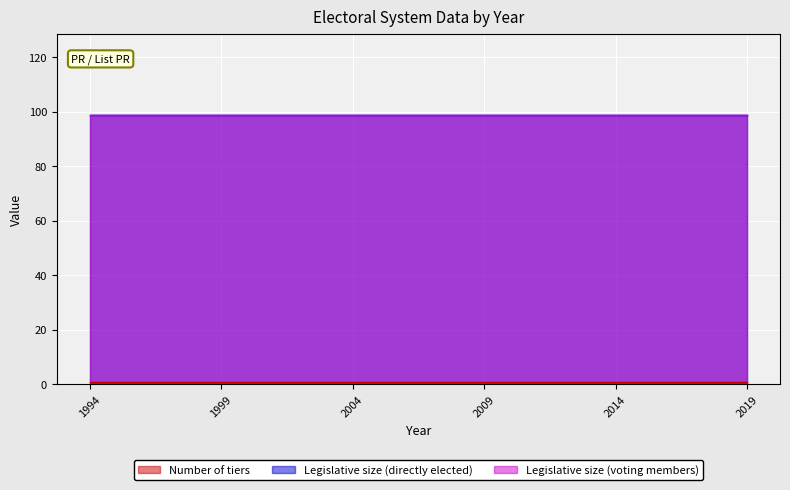

Which series has the largest total across all categories?

Legislative size (directly elected)